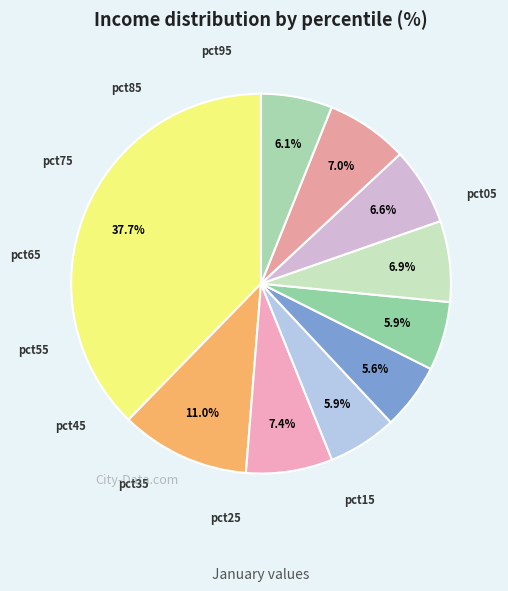

Rank the categories by value from lowest to highest.

pct45, pct55, pct35, pct95, pct75, pct65, pct85, pct25, pct15, pct05